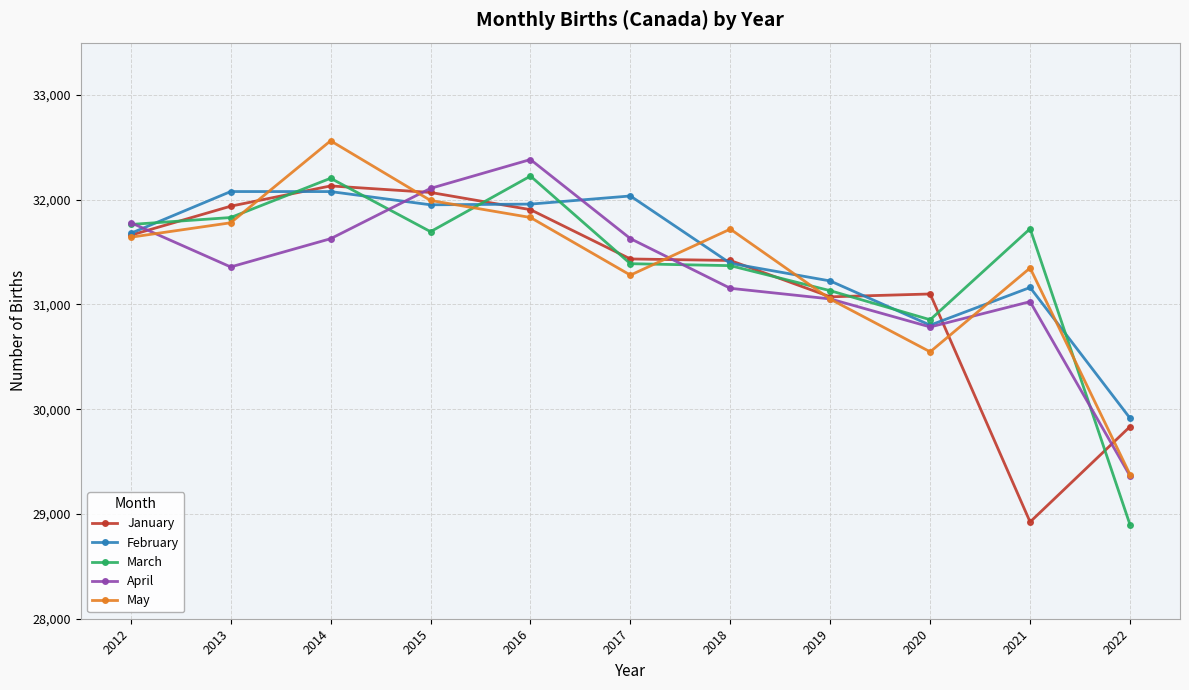

After their last crossing, which series has the higher values: February or May?

February